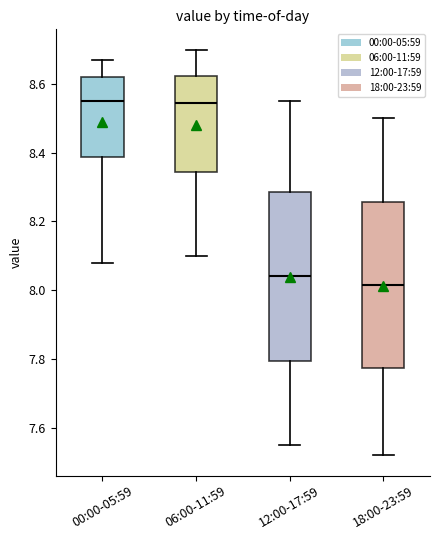

Reading left to right, read every box against the y-axis: the position of its median line, the range the box covers, and the ends of its whiskers. The values are not printed on the chart, so give them approximately, as read against the axis.

00:00-05:59: median 8.56, box 8.38 to 8.62, whiskers 8.08 to 8.68
06:00-11:59: median 8.54, box 8.34 to 8.62, whiskers 8.10 to 8.70
12:00-17:59: median 8.04, box 7.80 to 8.28, whiskers 7.56 to 8.56
18:00-23:59: median 8.02, box 7.78 to 8.26, whiskers 7.52 to 8.50